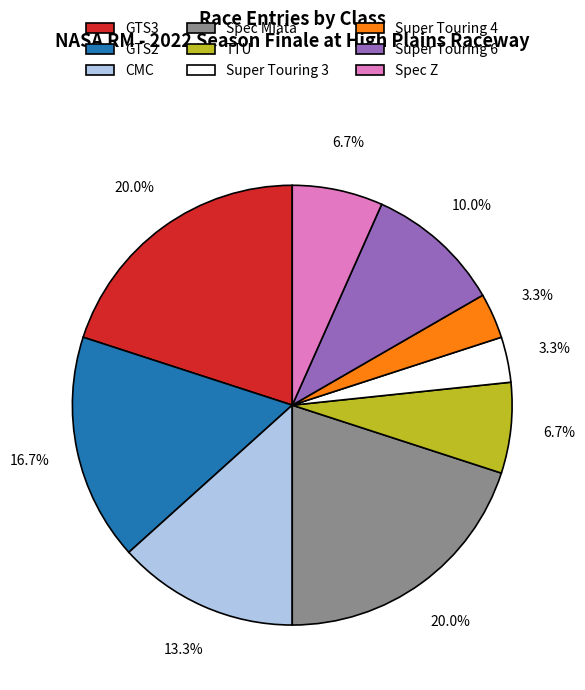

How many slices are in this pie chart?

9